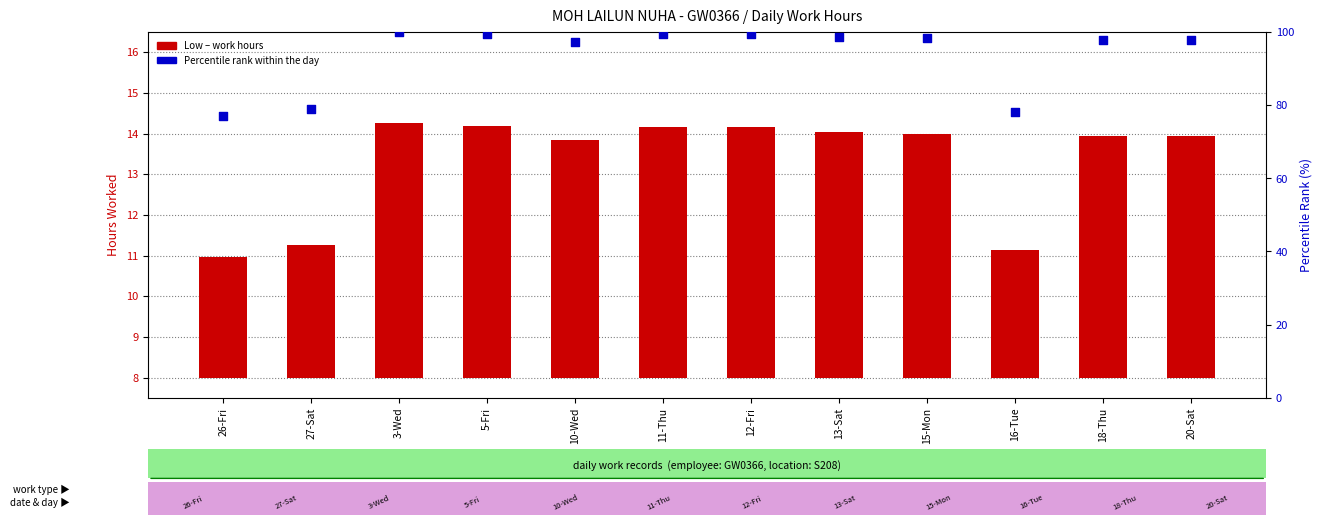

Is the value of Low (work hours) at 26-Fri greater than the value of Percentile rank within sample at 18-Thu?

No